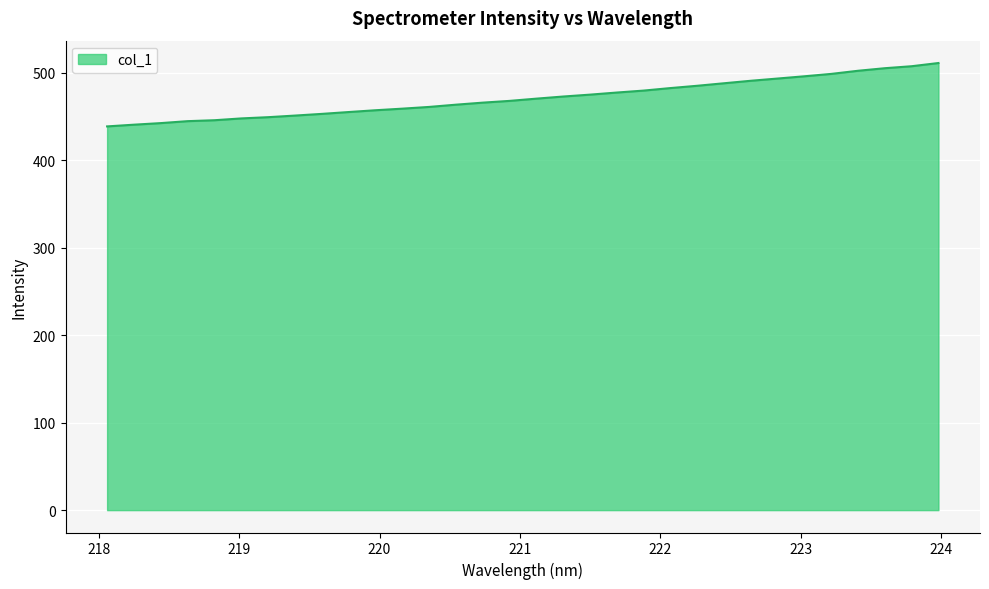

What is the minimum value shown in the chart?

438.8